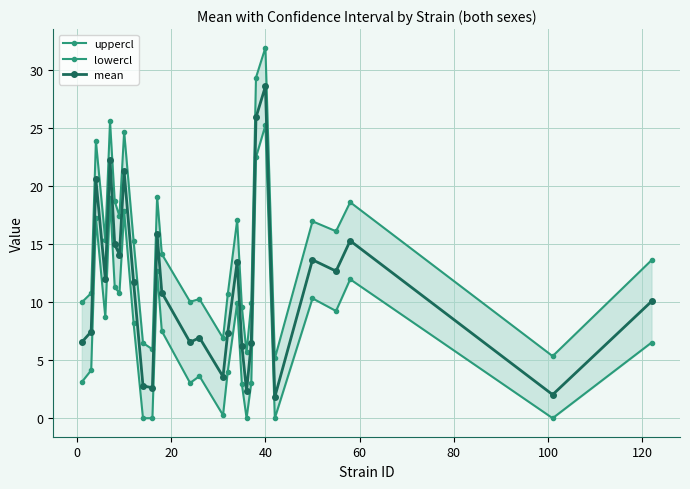

How many series are shown in this chart?

3